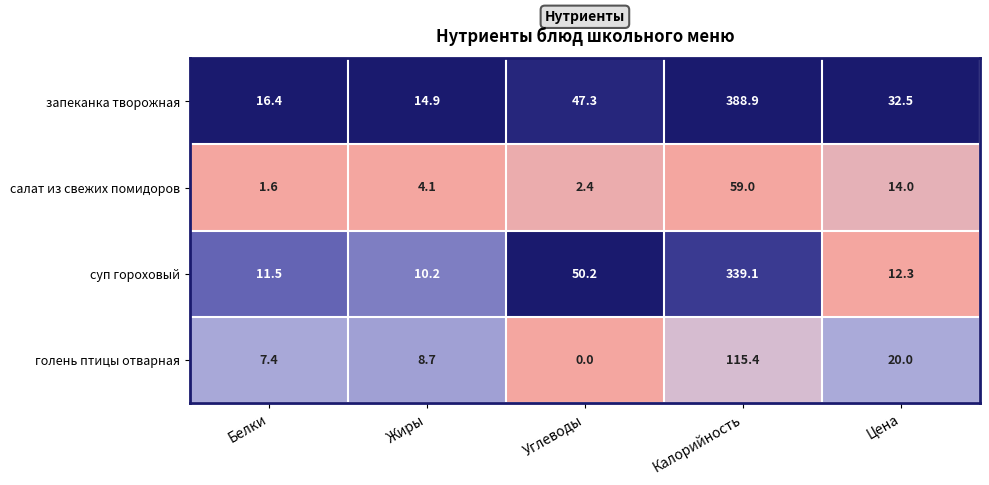

At which category is the sum across all series the highest?

Калорийность